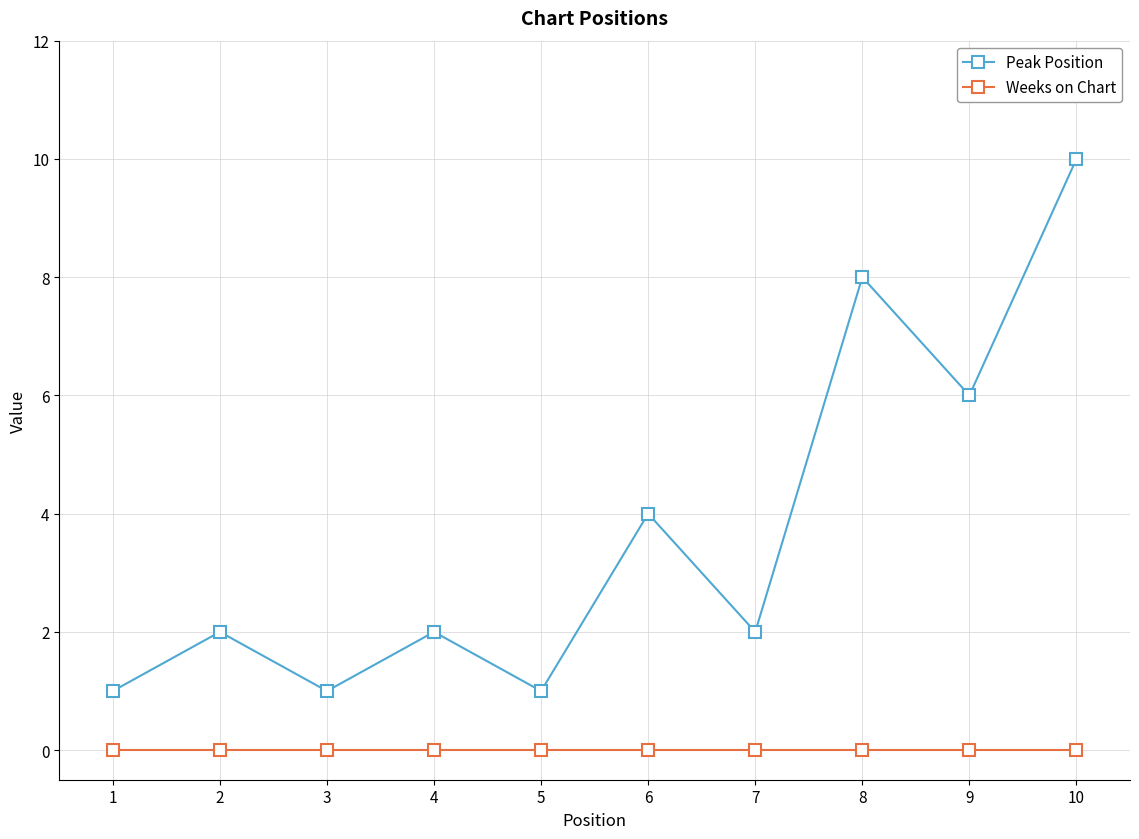

Is the value of Weeks on Chart at 4 greater than the value of Peak Position at 4?

No